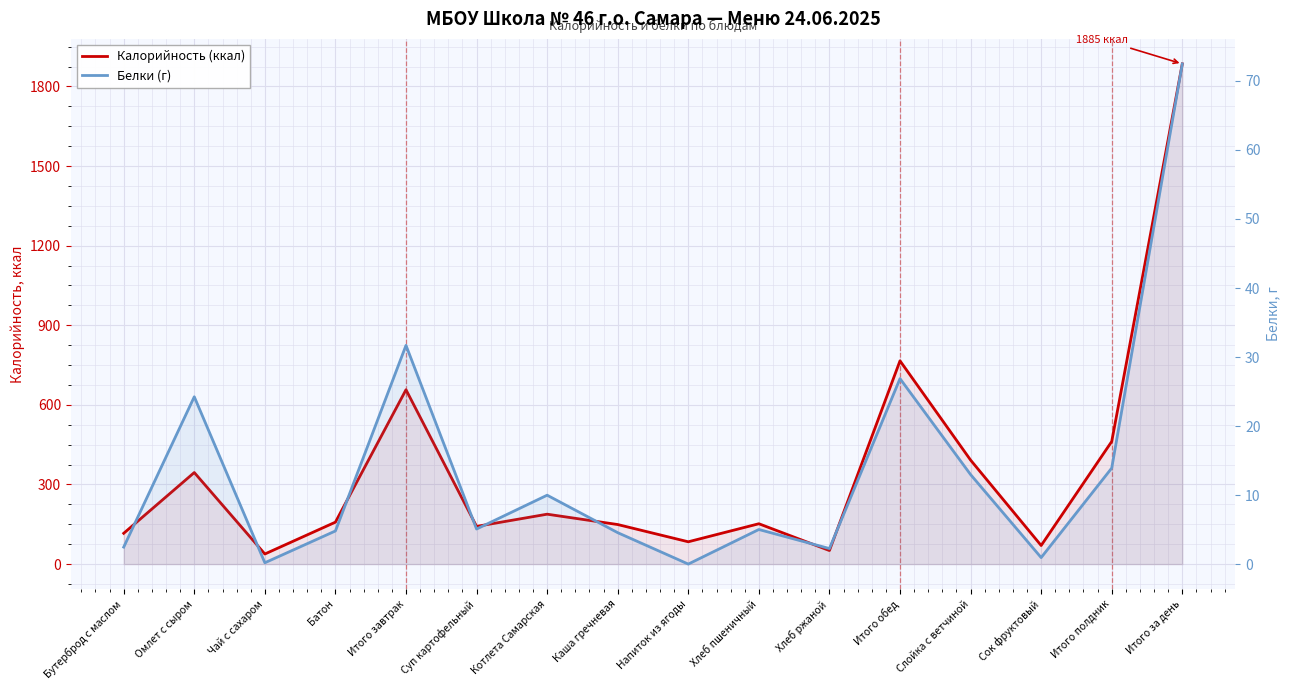

Where is Белки (г) nearest to the value 36?

Итого завтрак